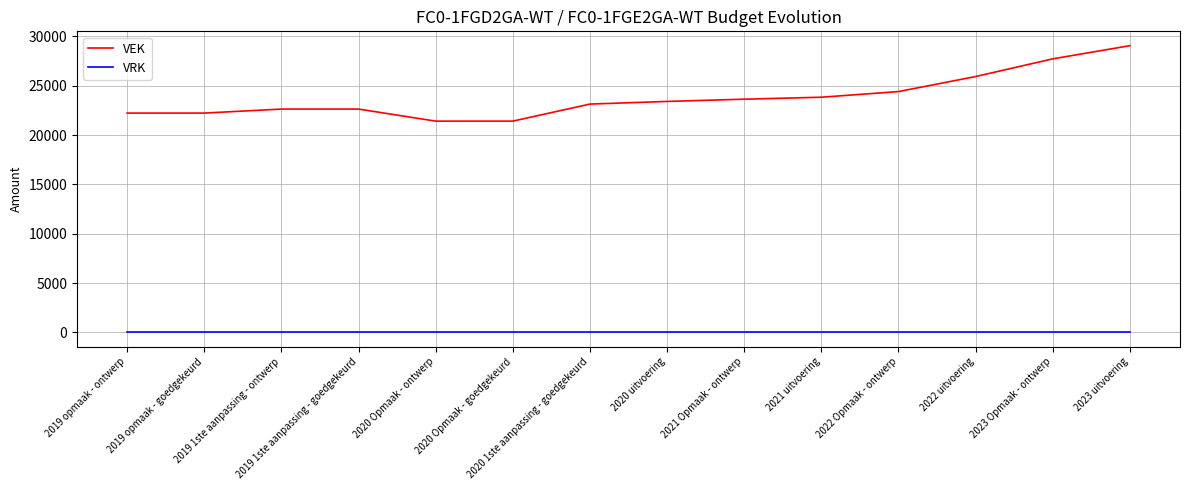

The VRK series shows 0 at 2023 uitvoering. True or false?

True